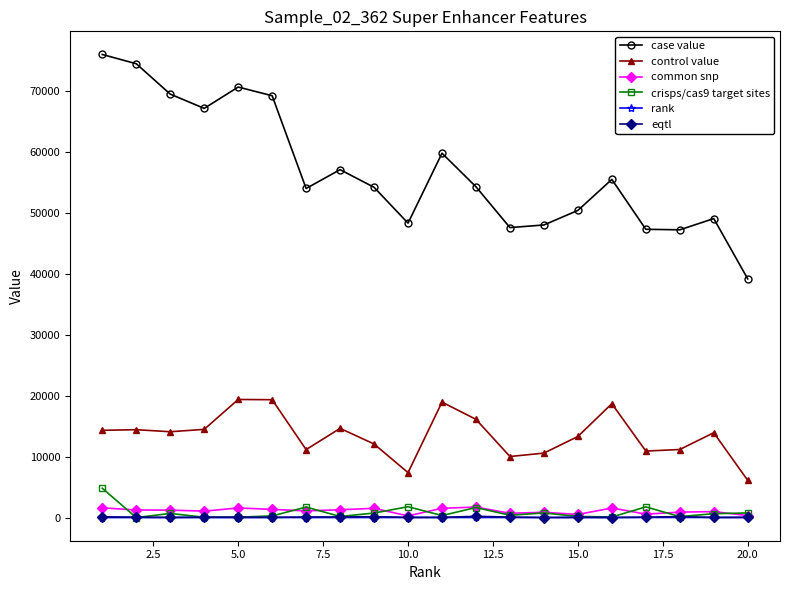

What is the value of the control value point at the 18th from the left?

11173.9